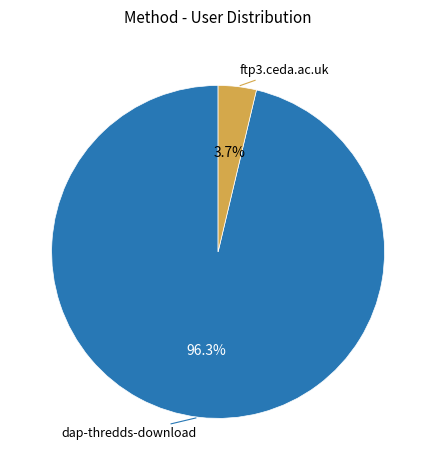

What is the smallest slice in the pie chart?

ftp3.ceda.ac.uk